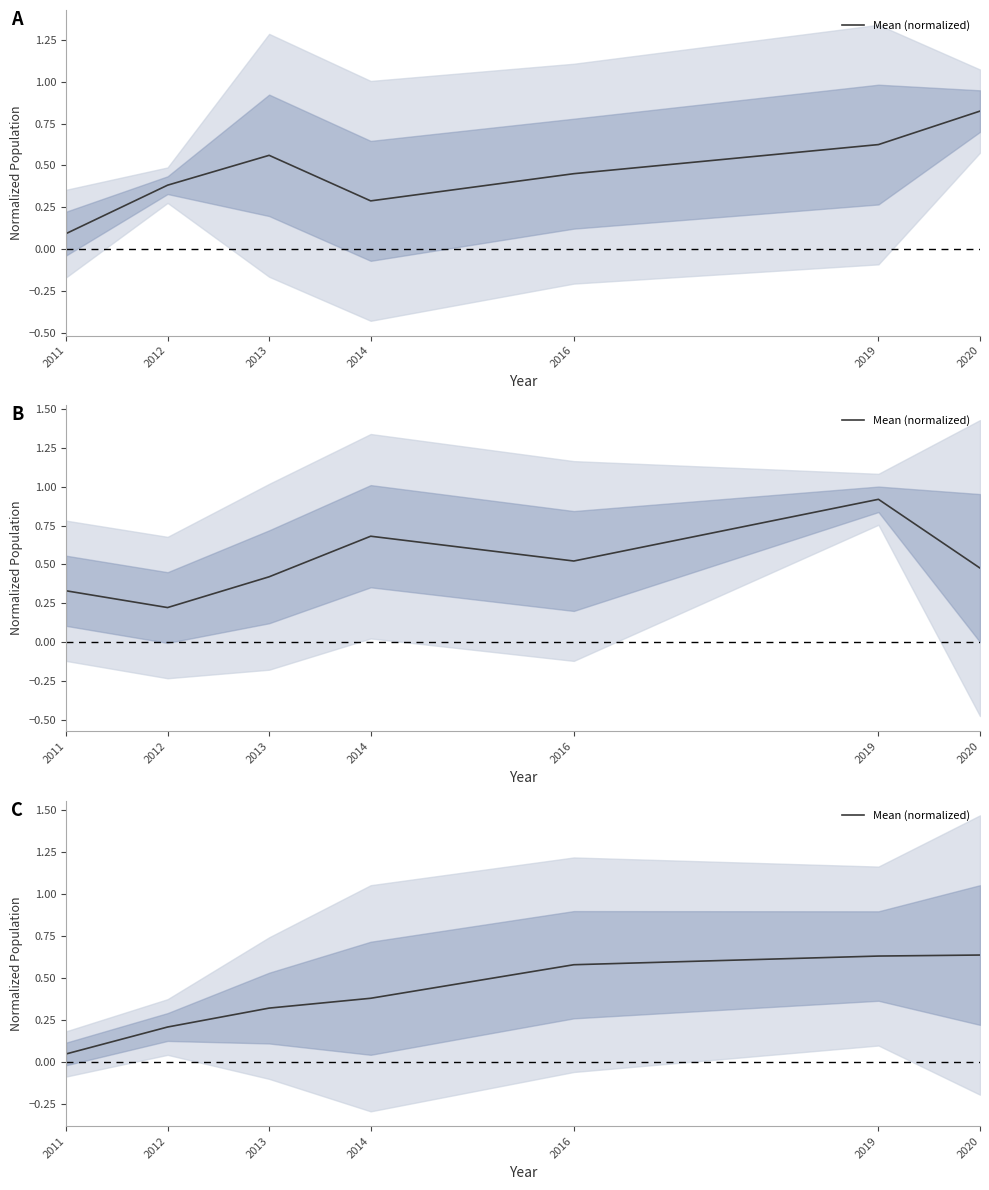

What is the average value?

0.4